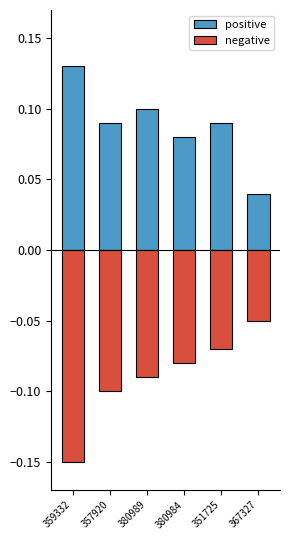

How many bars are there in each group?

2